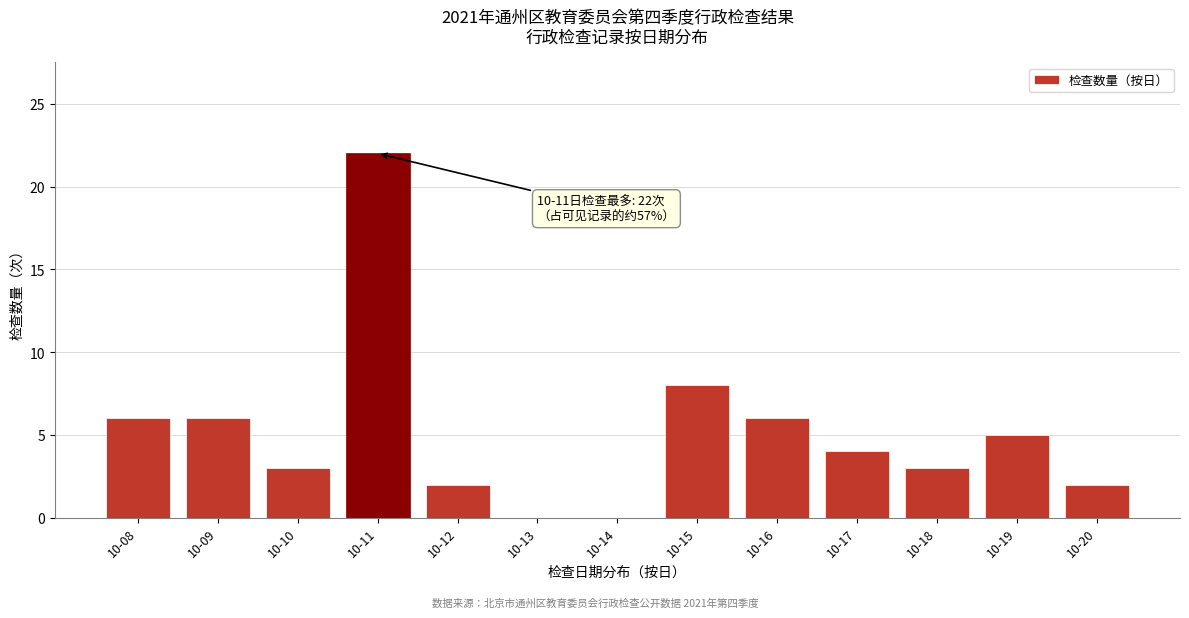

Reading right to left, what are all the values shown in this chart?

10-20=2	10-19=5	10-18=3	10-17=4	10-16=6	10-15=8	10-14=0	10-13=0	10-12=2	10-11=22	10-10=3	10-09=6	10-08=6